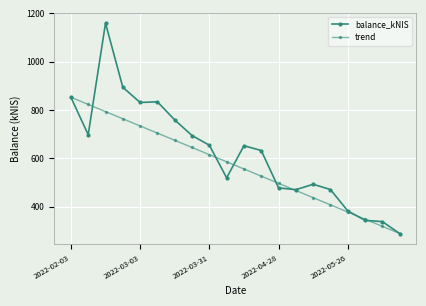

How many data points in trend are less than 585?

10